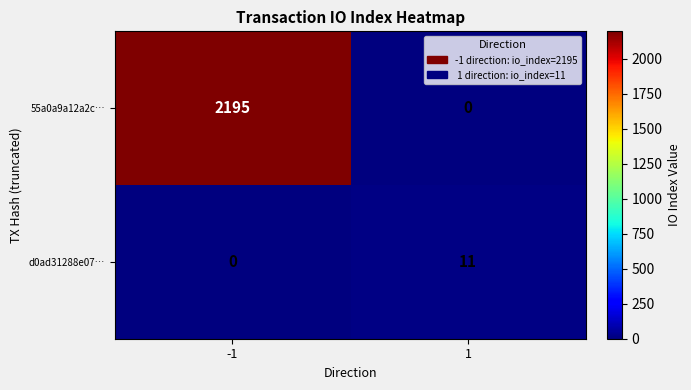

Reading left to right, list all the values displayed in this chart.

55a0a9a12a2c…: -1=2195	1=0
d0ad31288e07…: -1=0	1=11